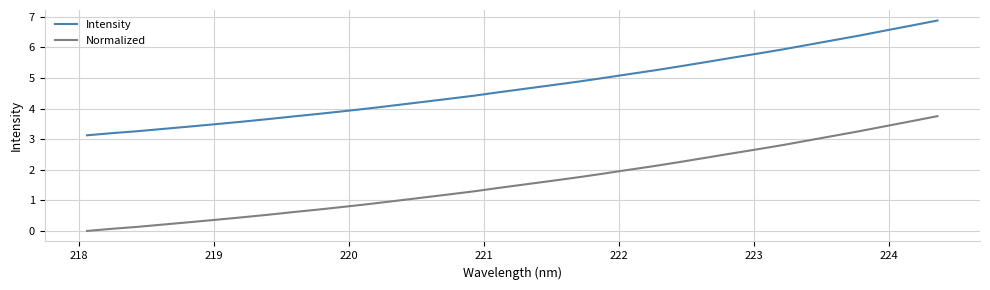

List the series in order of their peak value, lowest first.

Normalized, Intensity